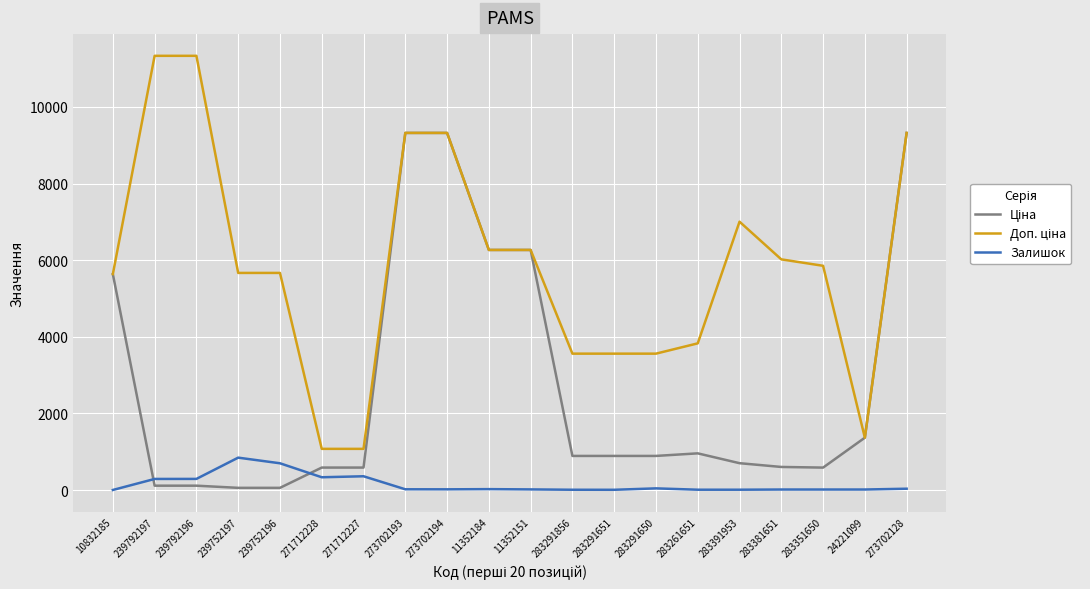

What is the highest value of the Залишок series?

845.0